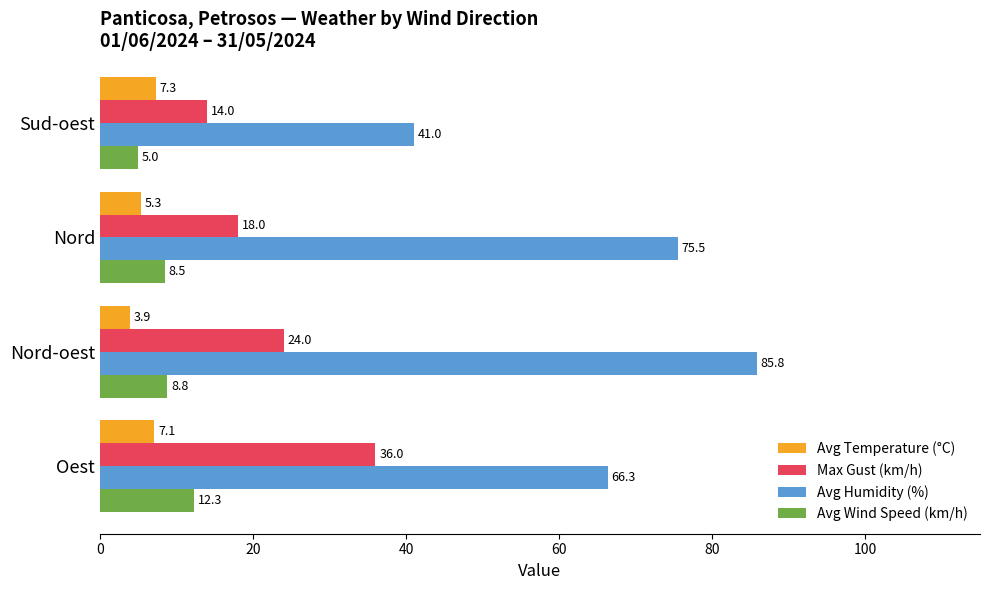

What is the difference between the second highest and minimum values in the Max Gust (km/h) series?

10.0